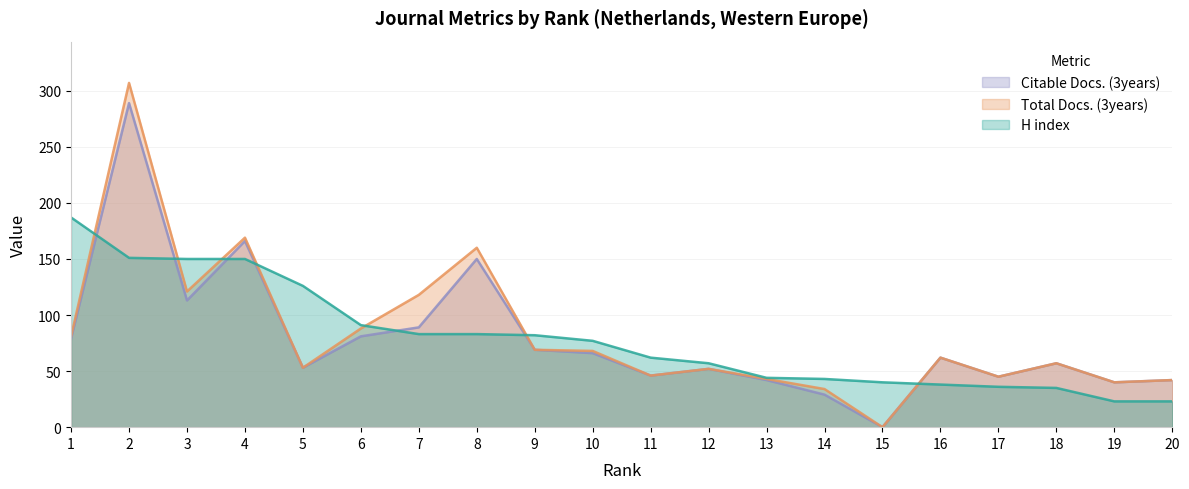

After their last crossing, which series has the higher values: Total Docs. (3years) or H index?

Total Docs. (3years)